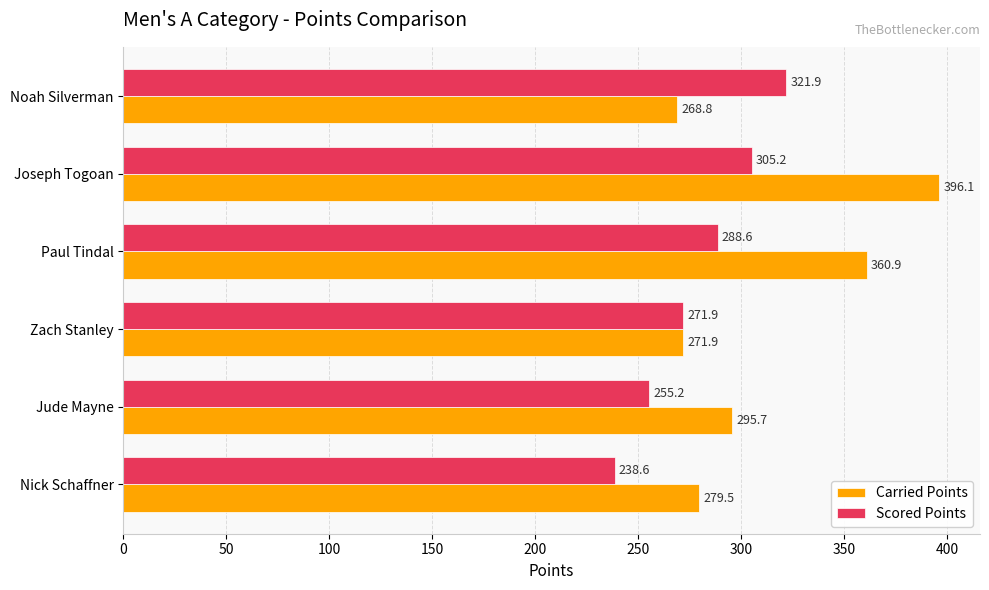

Between Jude Mayne and Paul Tindal, which series saw the biggest shift?

Carried Points